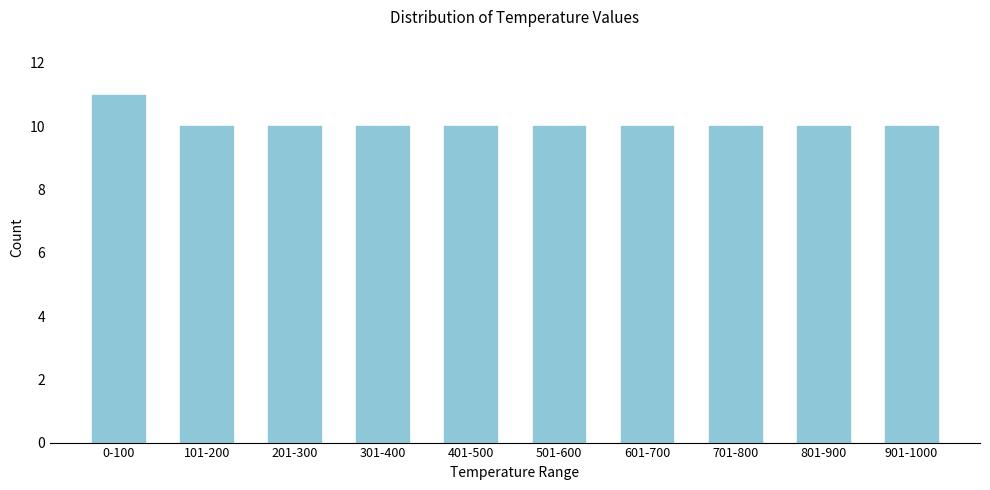

Reading right to left, what are all the values shown in this chart?

901-1000=10	801-900=10	701-800=10	601-700=10	501-600=10	401-500=10	301-400=10	201-300=10	101-200=10	0-100=11